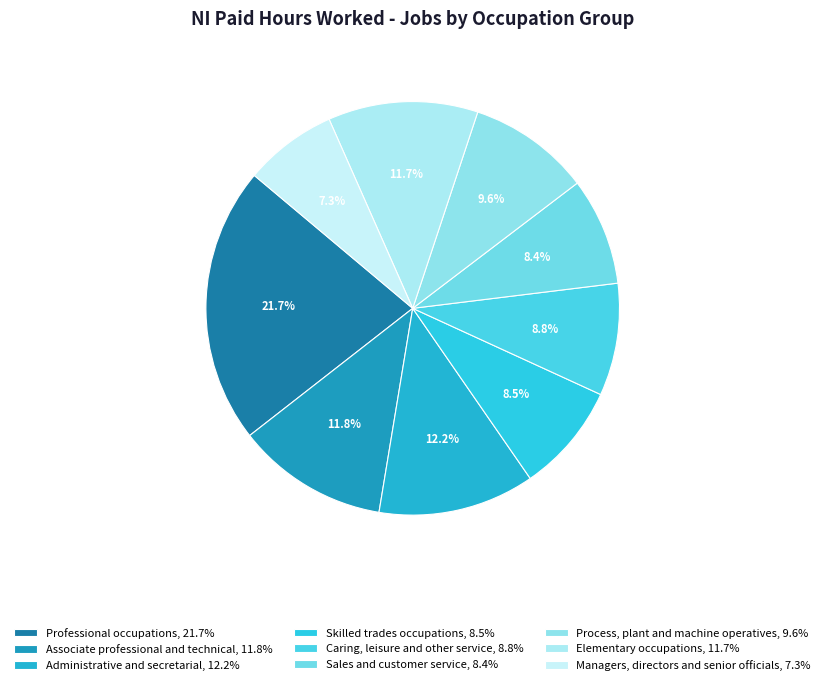

To the nearest percent, what is the average slice percentage?

11%